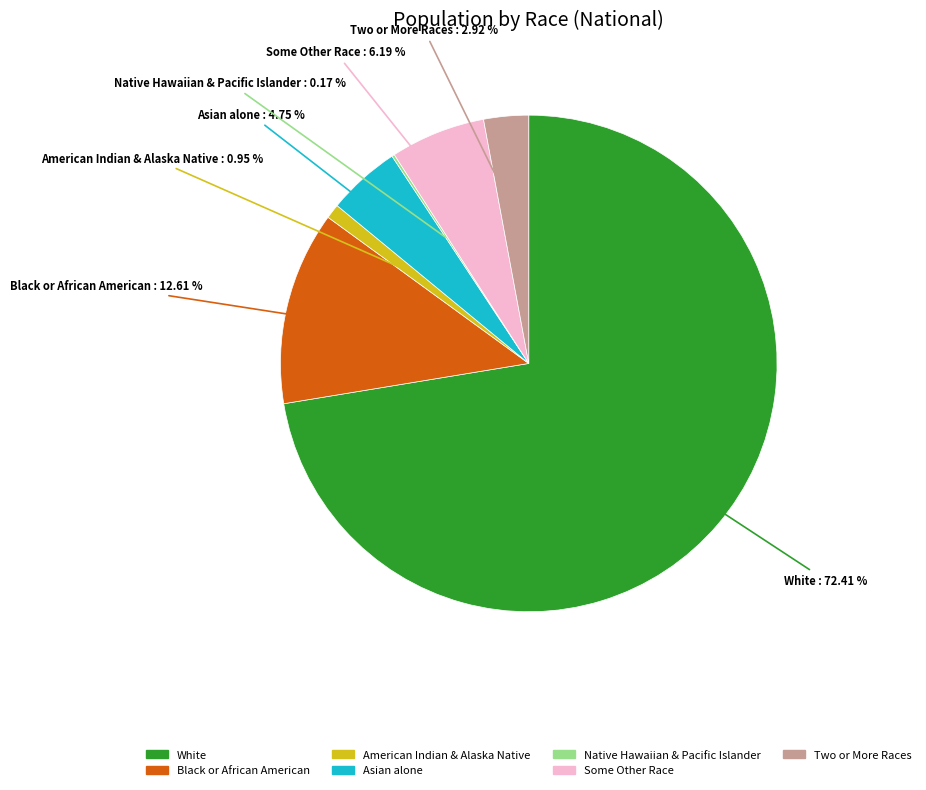

Does any single category account for the majority?

Yes